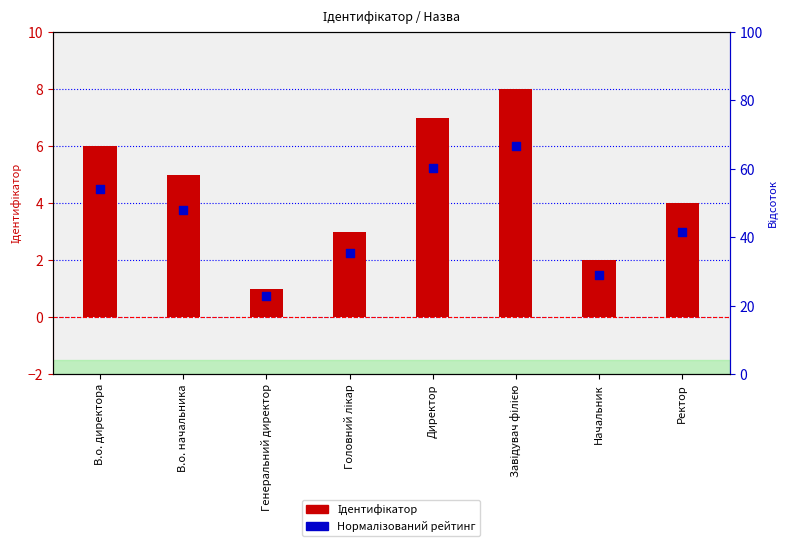

Which series reaches the maximum Y coordinate?

Ідентифікатор